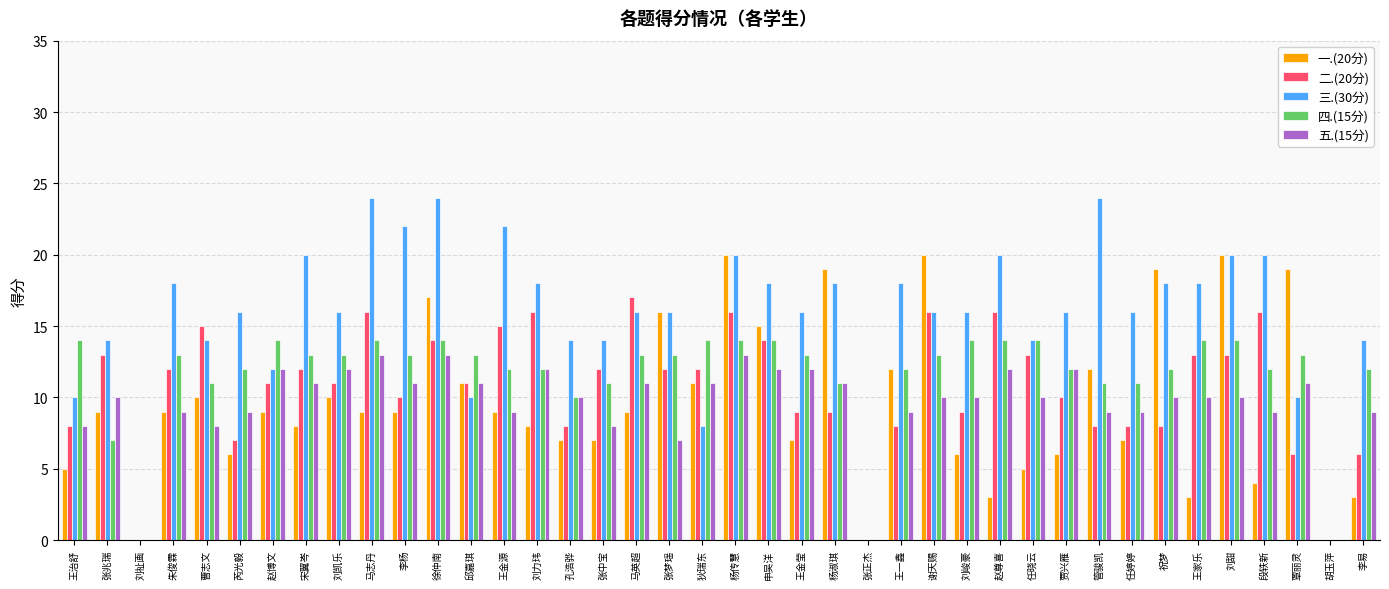

The 三.(30分) series shows 11 at 王金源. True or false?

False